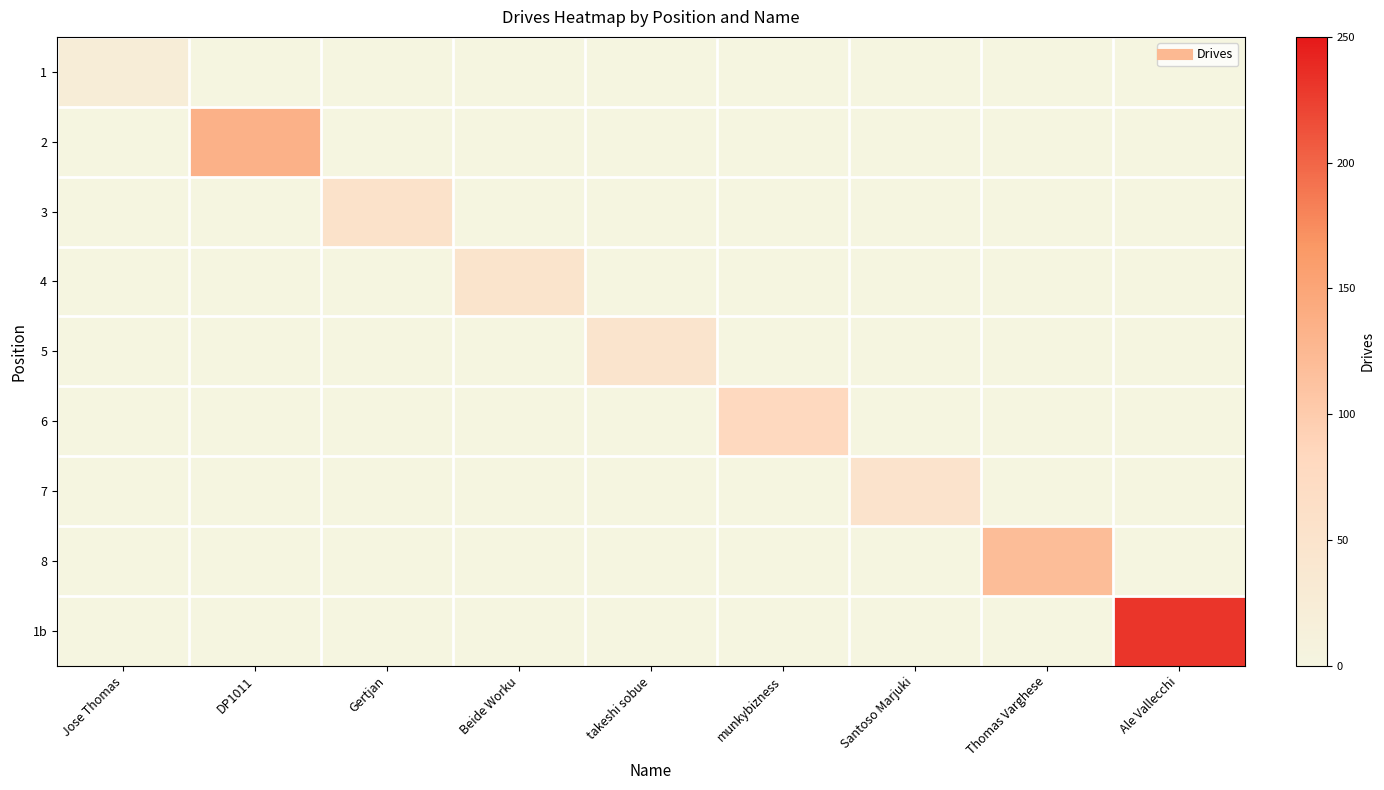

Between takeshi sobue and Ale Vallecchi, which is larger?

Ale Vallecchi